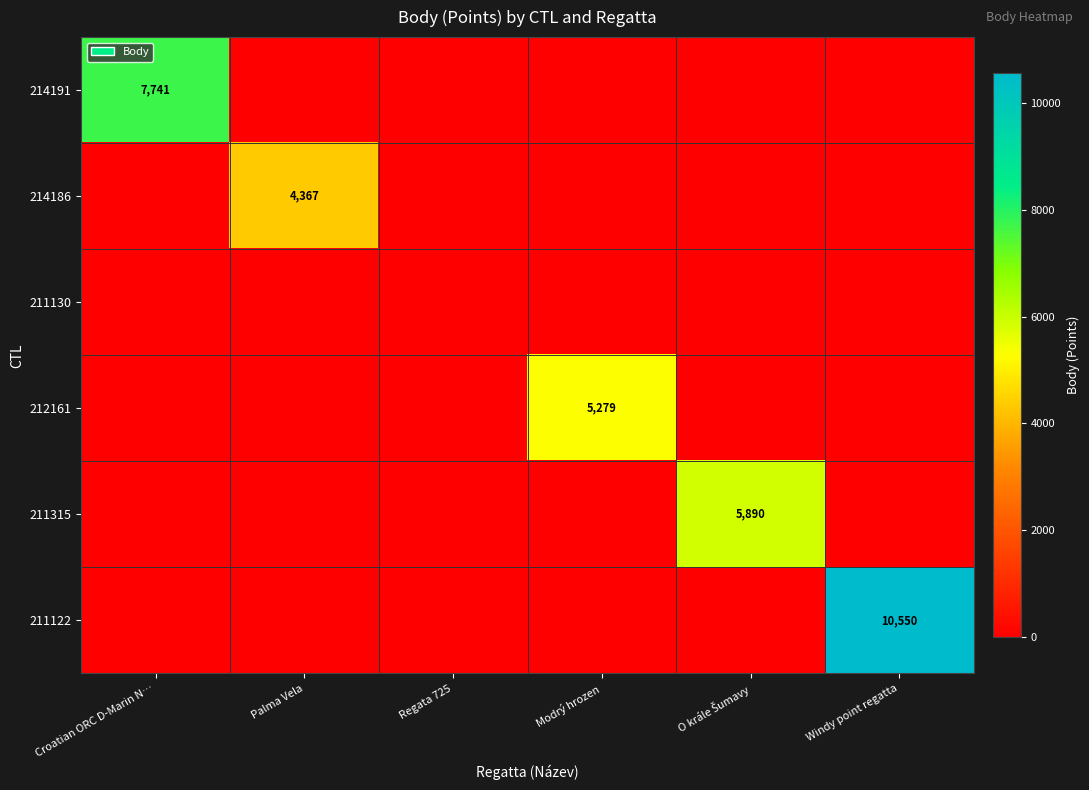

The value of 211122 at Windy point regatta is 10550. True or false?

True